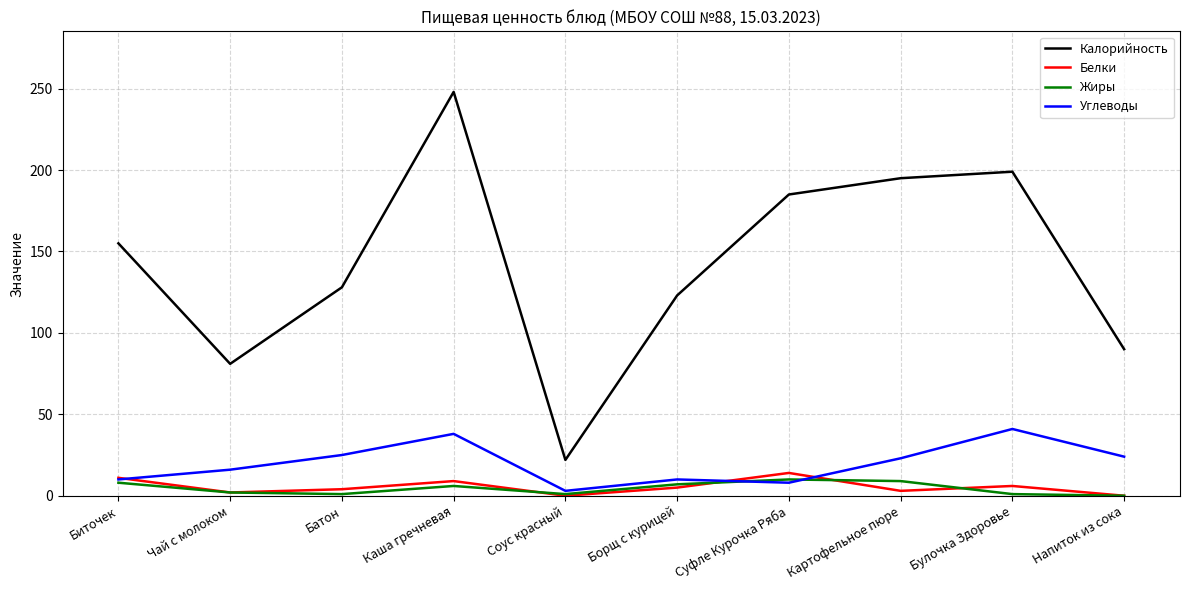

The Калорийность series shows 128 at Батон. True or false?

True